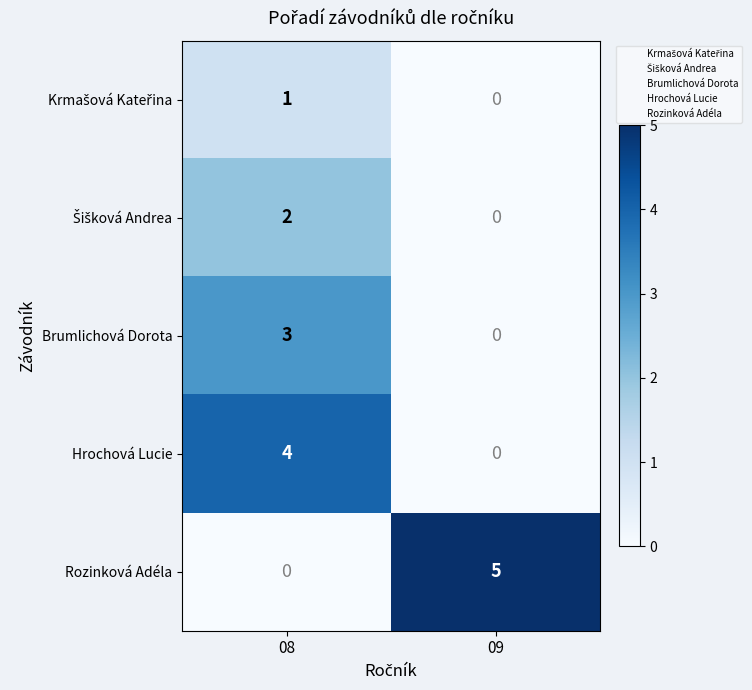

At which label is Brumlichová Dorota closest to 1?

09